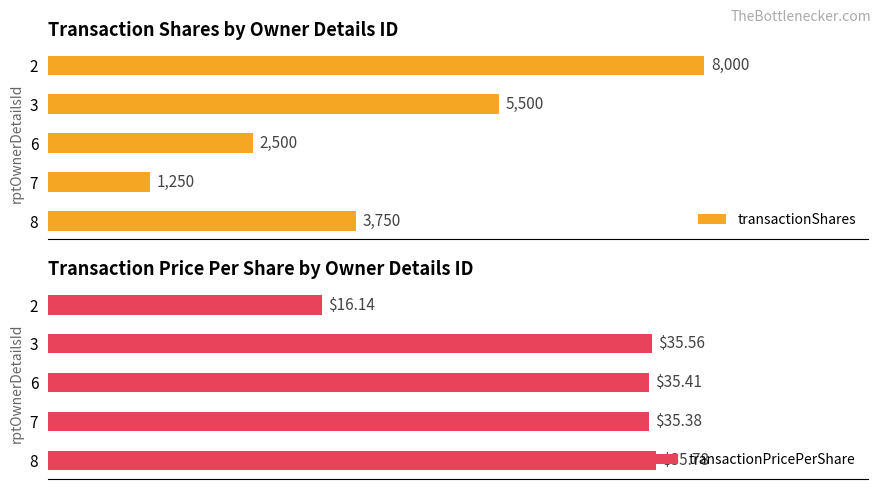

List the labels in order of transactionShares value, smallest first.

7, 6, 8, 3, 2